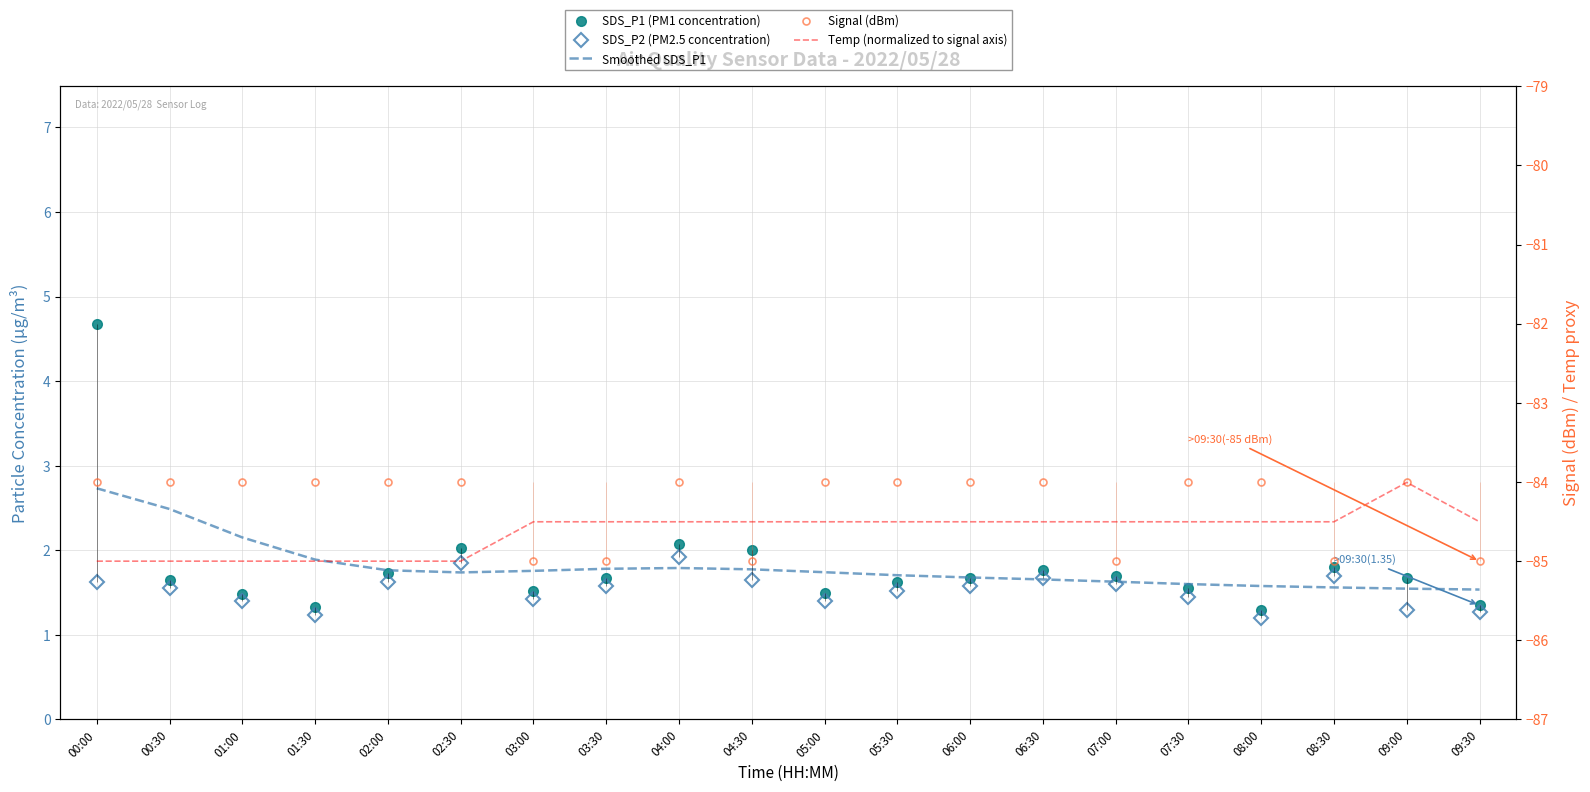

What is the approximate value of Temp (normalized to signal axis) at 00:30?

-85.0